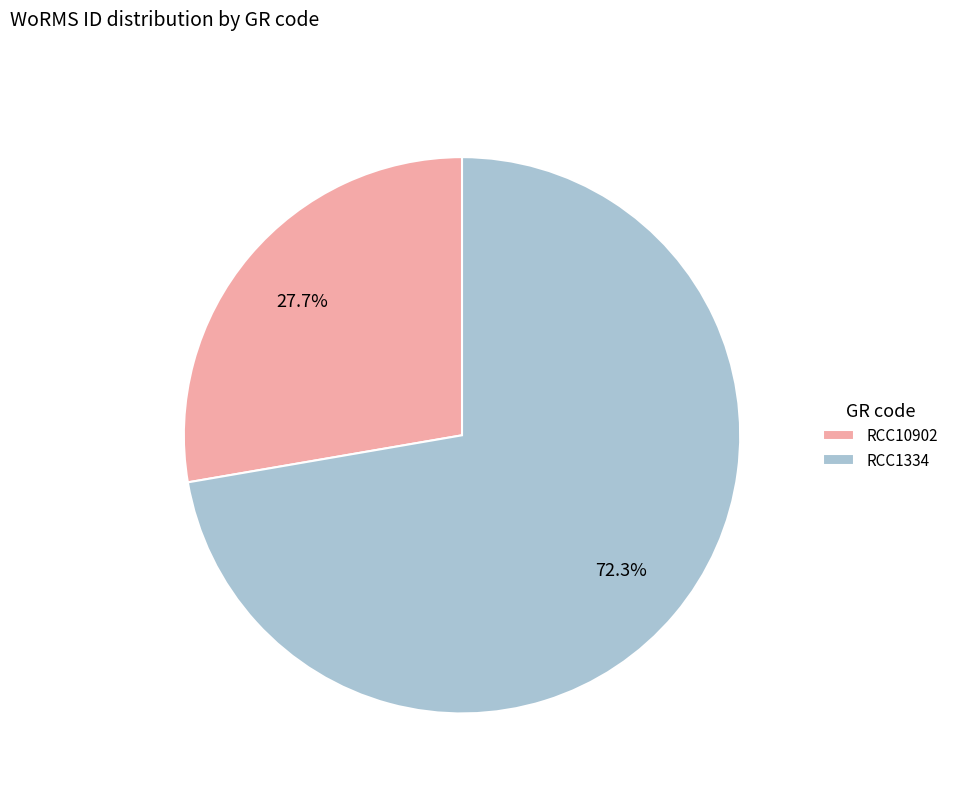

Which has a higher value, RCC1334 or RCC10902?

RCC1334